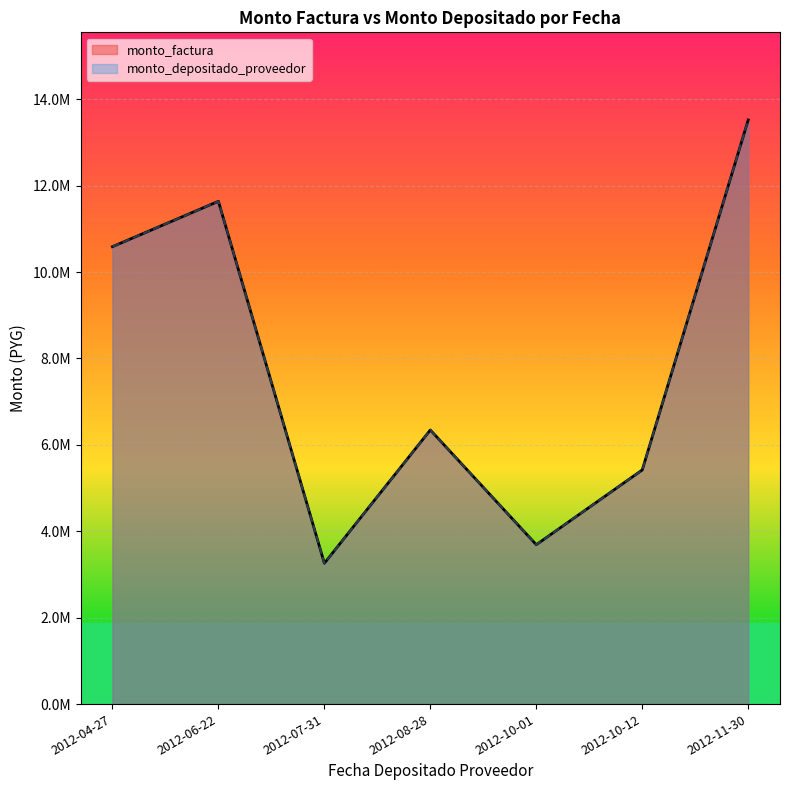

Which label corresponds to the largest value in the chart?

2012-11-30